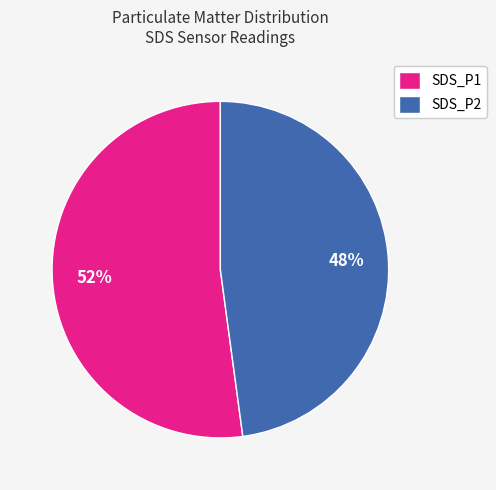

To the nearest percent, what portion does SDS_P2 represent?

48%